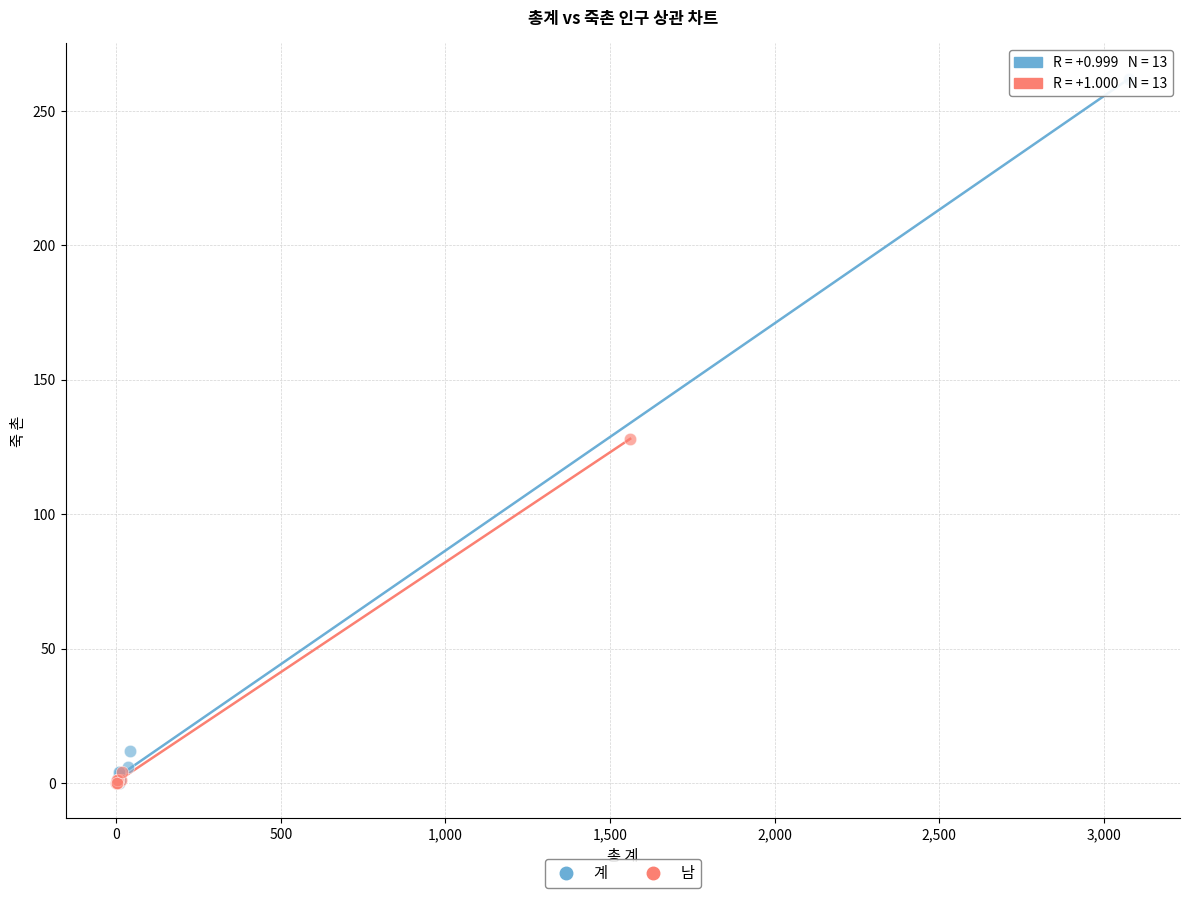

Which series contains the highest Y value?

계